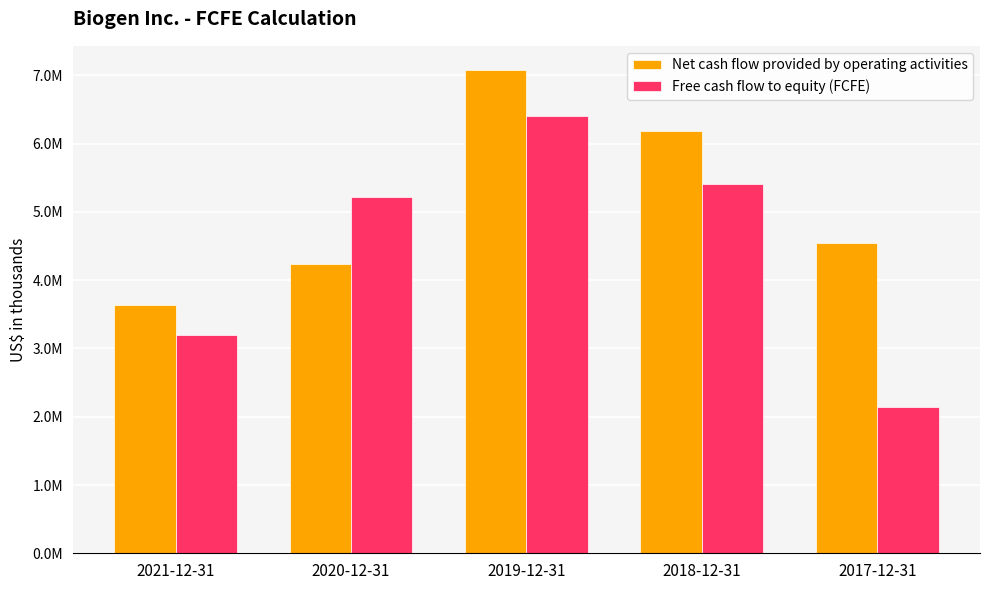

What are all the series names shown in the legend?

Net cash flow provided by operating activities, Free cash flow to equity (FCFE)